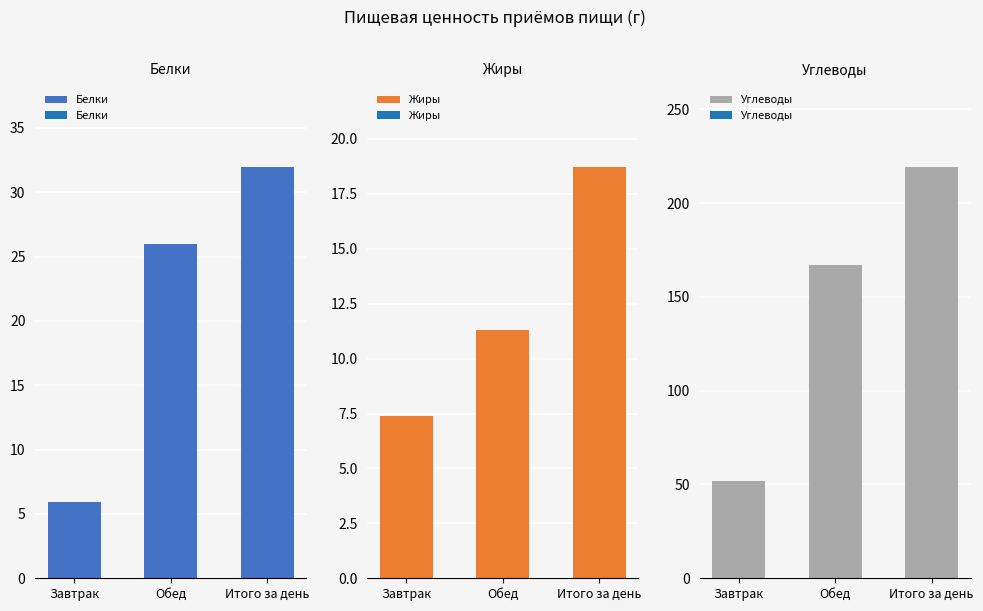

List the series in order of their peak value, highest first.

Углеводы, Белки, Жиры